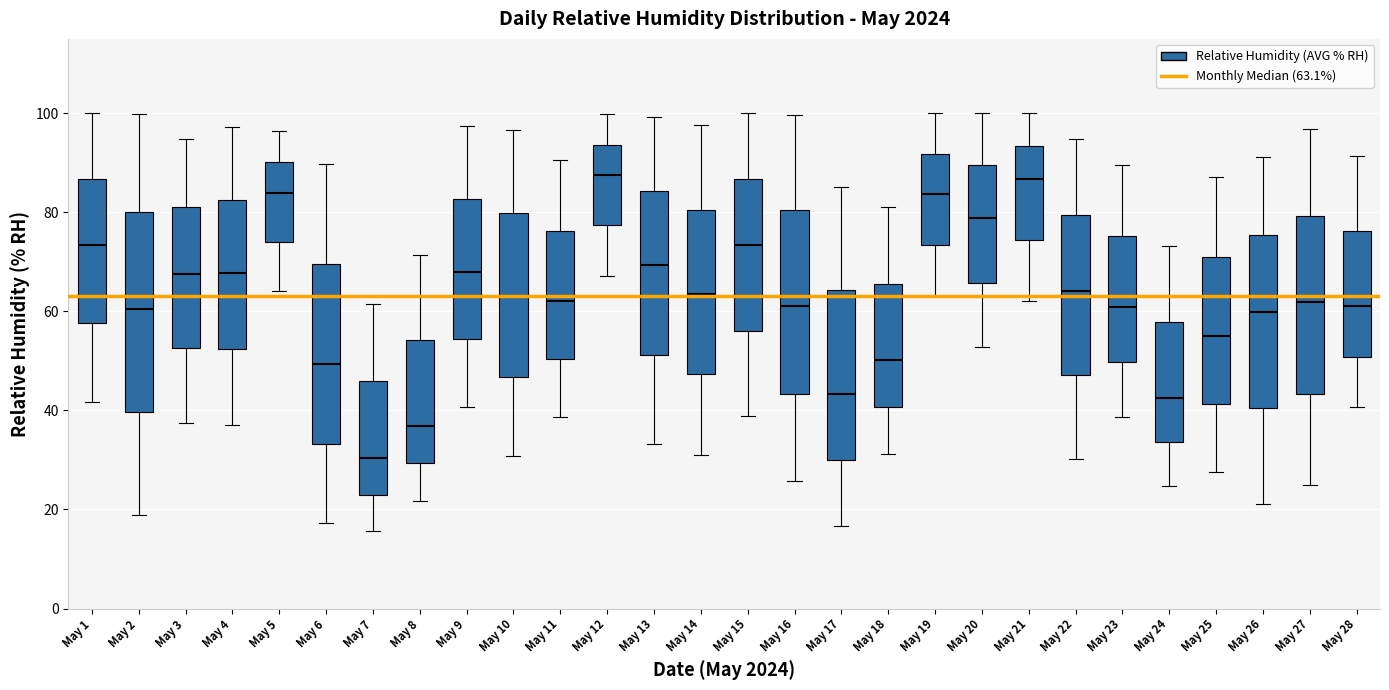

Where does the lower whisker of the box for May 5 end on the y-axis? The values are not printed on the chart, so give them approximately, as read against the axis.

64